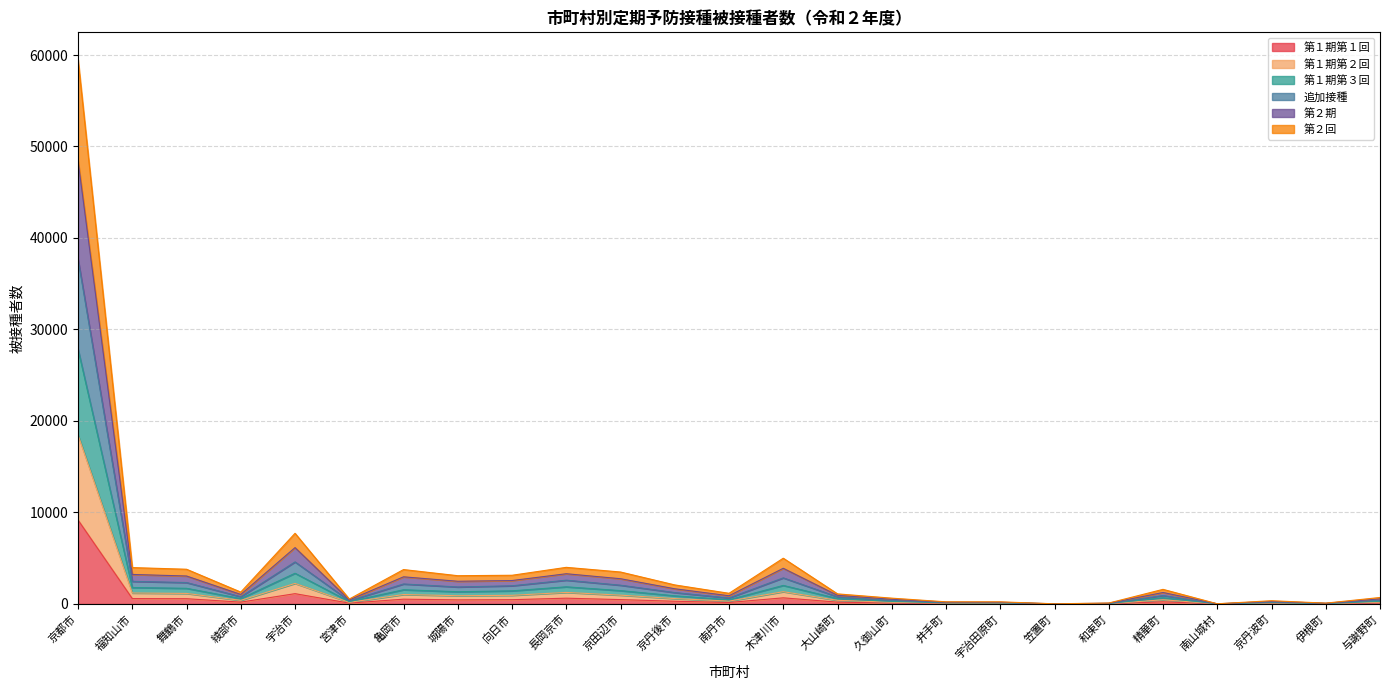

What is the maximum value shown in the chart?

59504